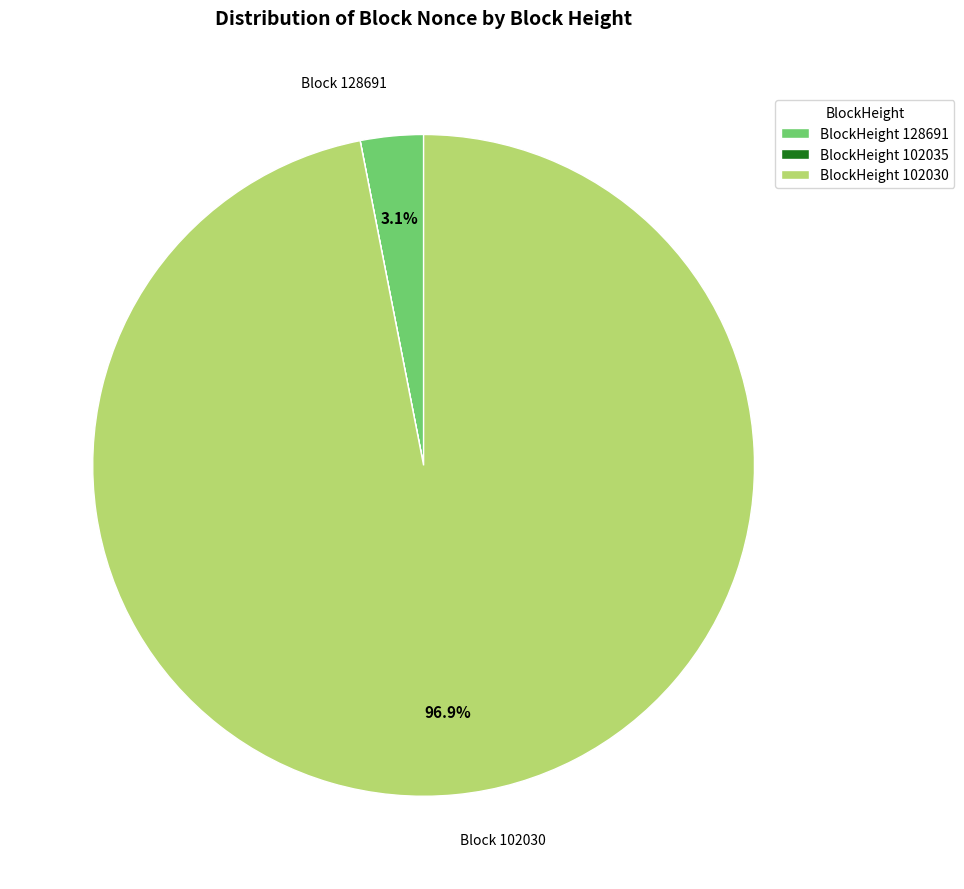

Combined, do BlockHeight 102030 and BlockHeight 128691 account for over 50%?

Yes